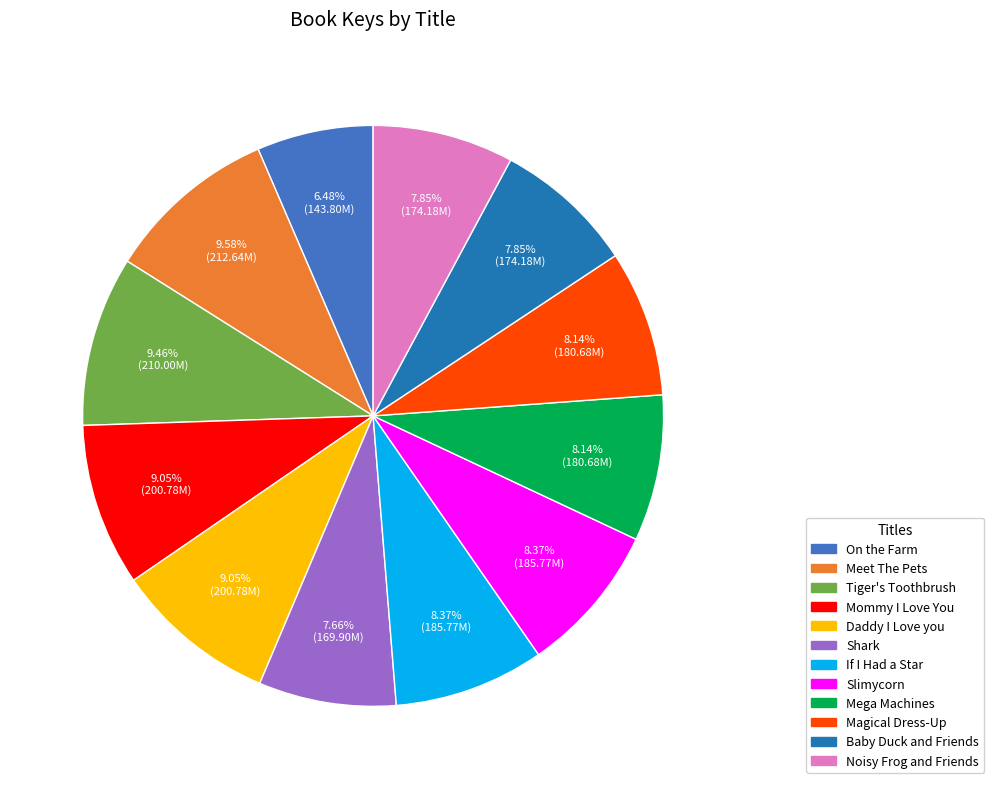

Between Tiger's Toothbrush and Slimycorn, which is larger?

Tiger's Toothbrush